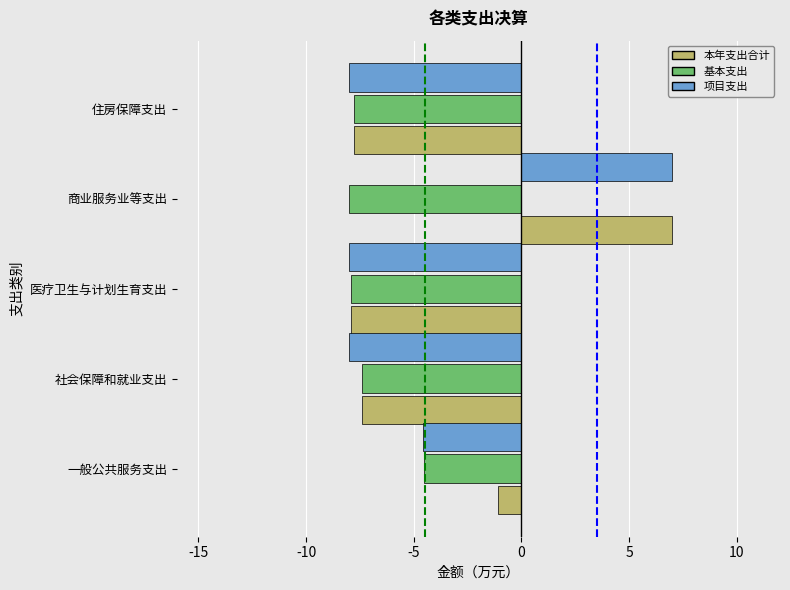

Is it true that 本年支出合计 equals 10.2 at 商业服务业等支出?

False